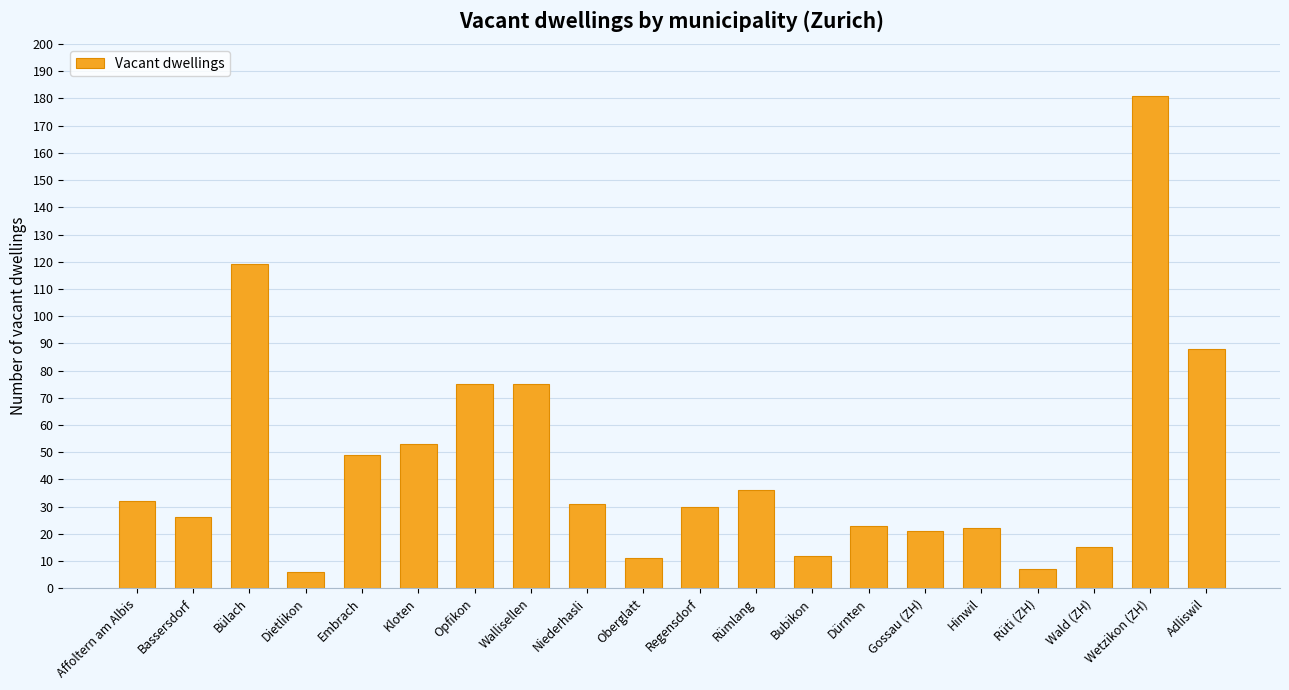

Does the chart contain stacked bars?

No